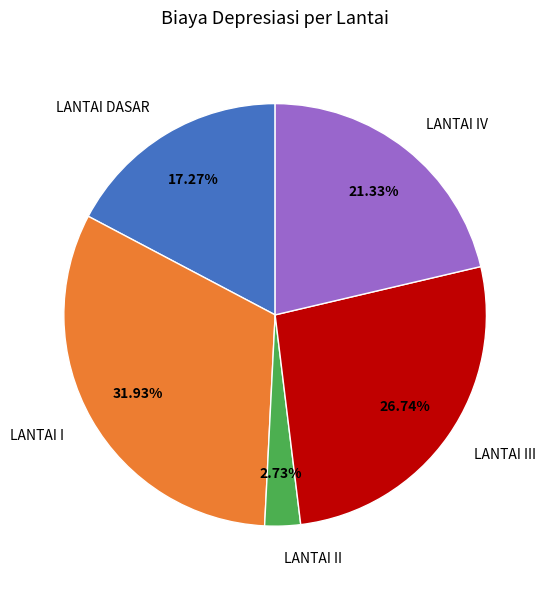

What percentage is the LANTAI I slice, to the nearest percent?

32%